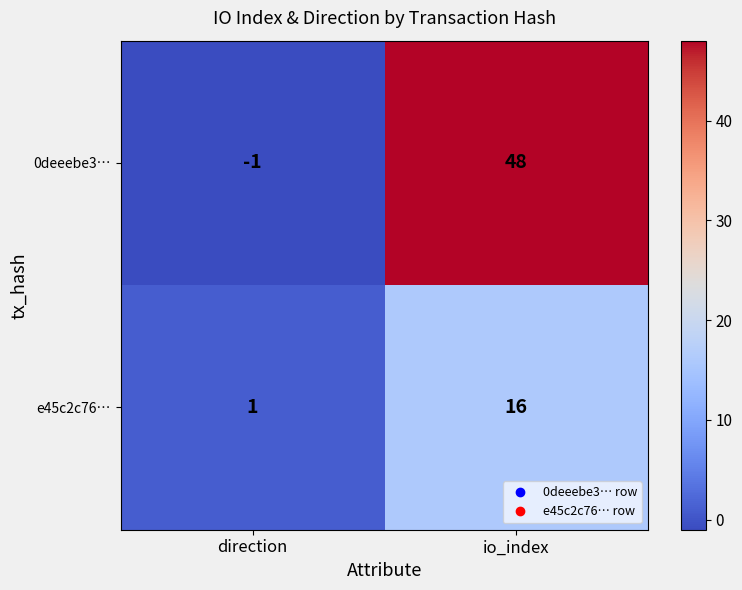

At which label is e45c2c76… closest to 8?

direction